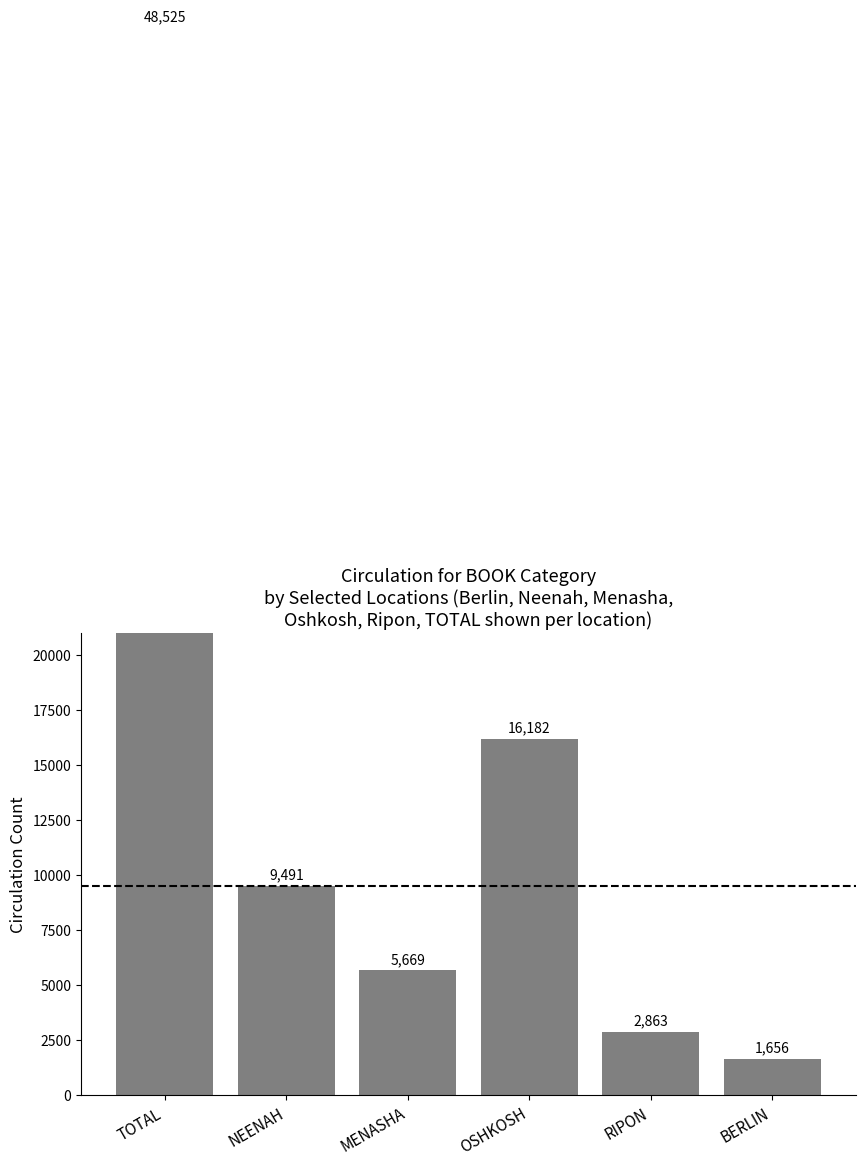

Reading right to left, list all the values displayed in this chart.

BERLIN=1656	RIPON=2863	OSHKOSH=16182	MENASHA=5669	NEENAH=9491	TOTAL=48525